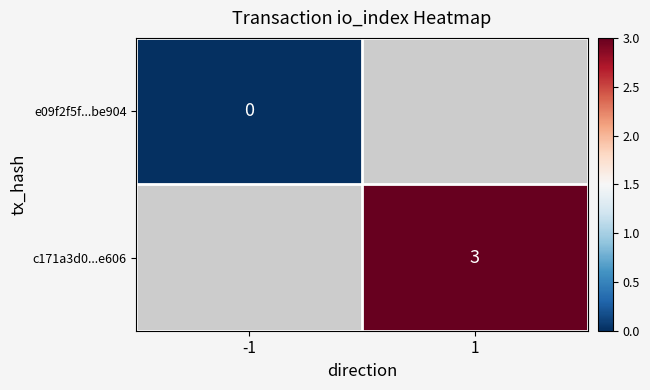

The value of c171a3d0...e606 at 1 is 4. True or false?

False